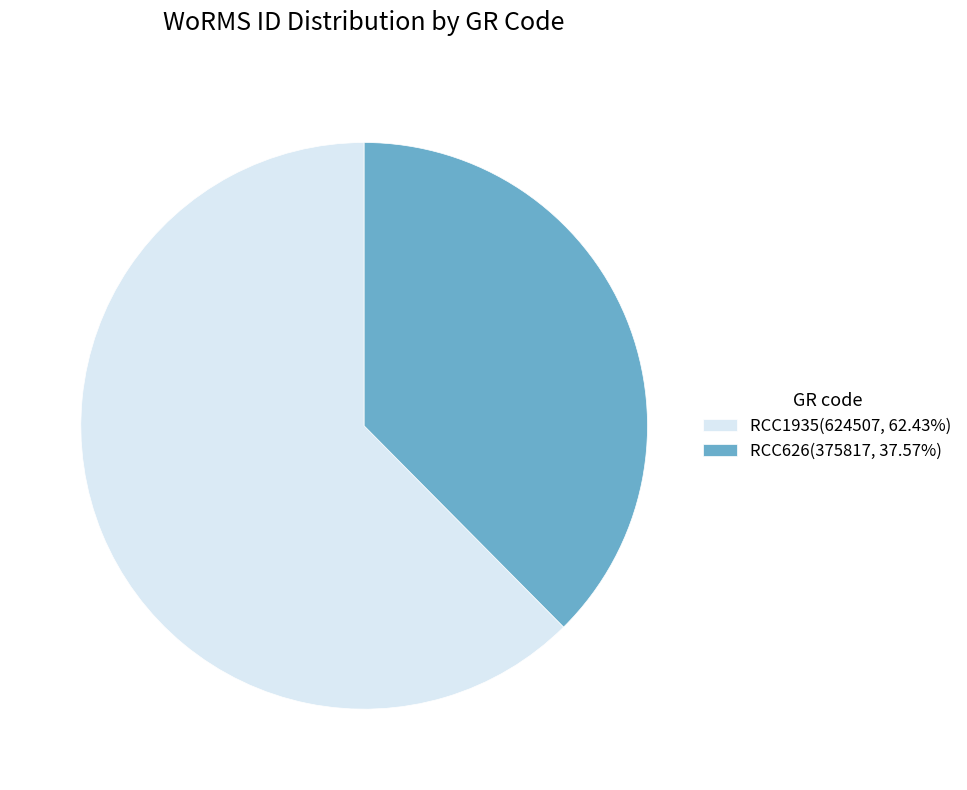

Is there a majority slice in this chart?

Yes